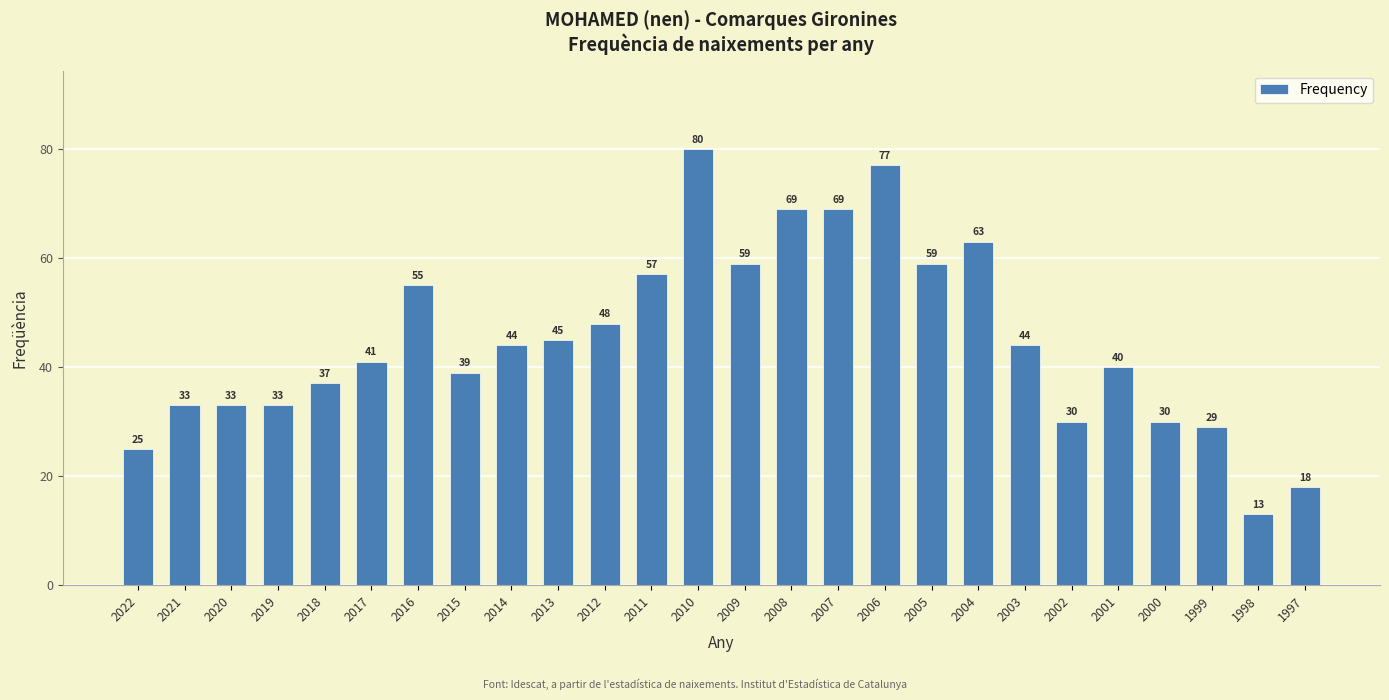

What is the smallest value displayed?

13